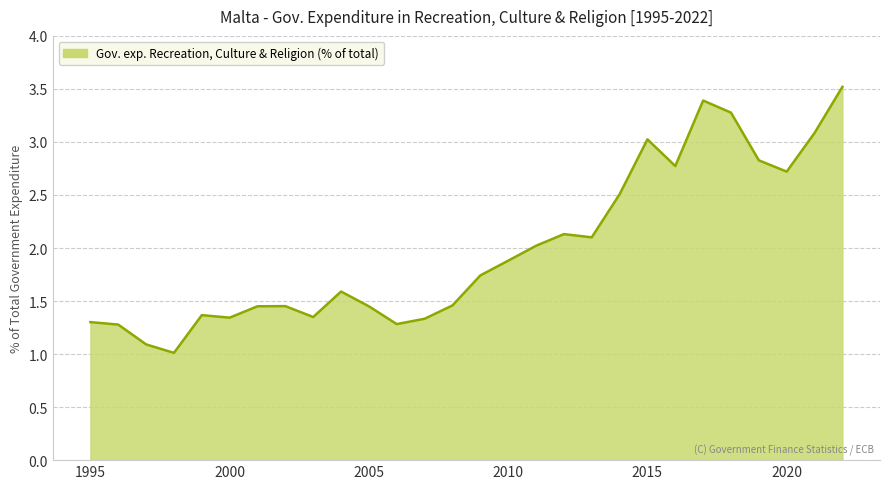

What is the difference between the second highest and second lowest values?

2.3